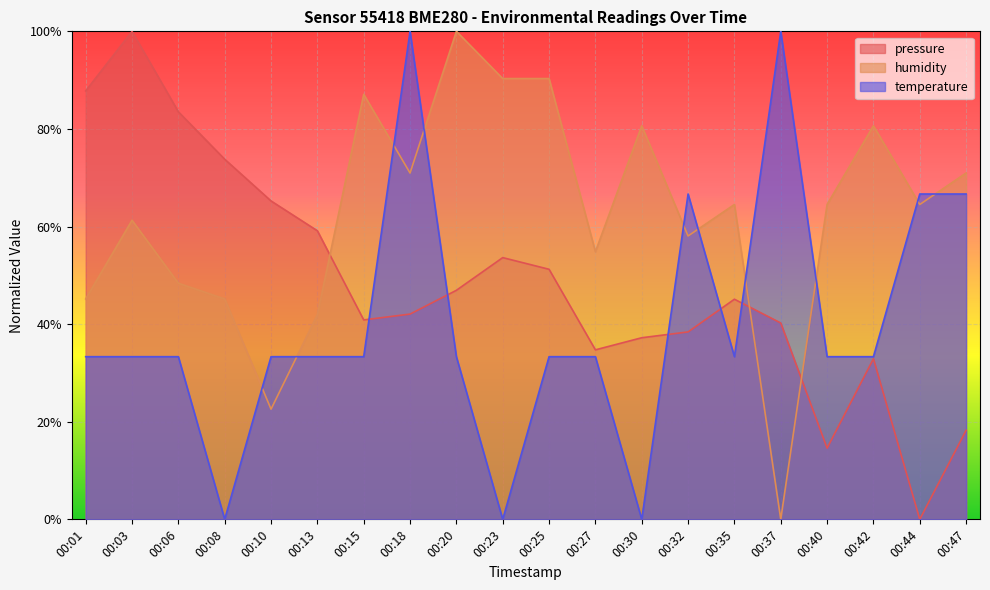

Does the chart display data point markers on the line(s)?

No